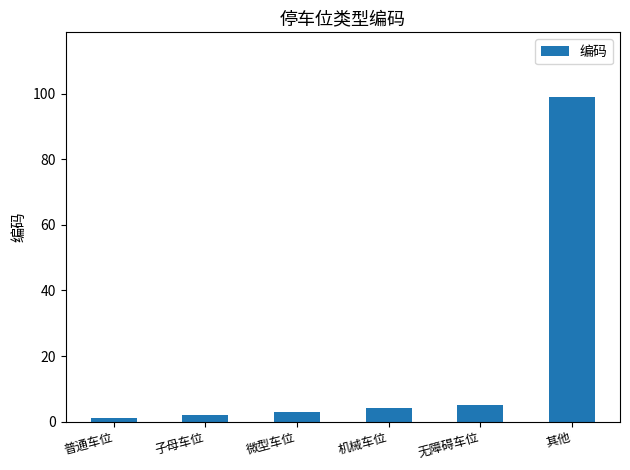

At which category does the chart reach its minimum across all series?

普通车位